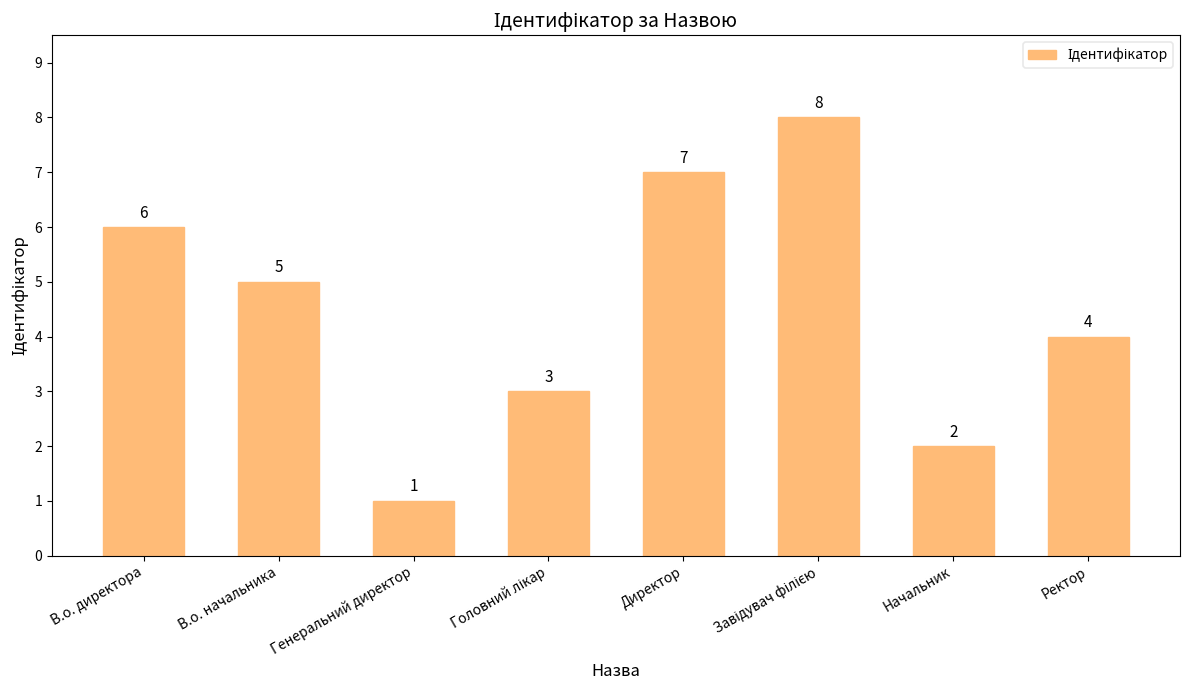

What is the difference between the second highest and second lowest values?

5